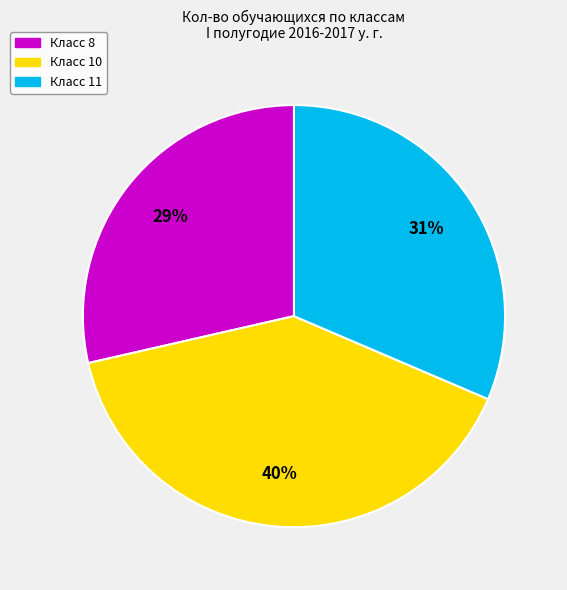

Does any single category account for the majority?

No